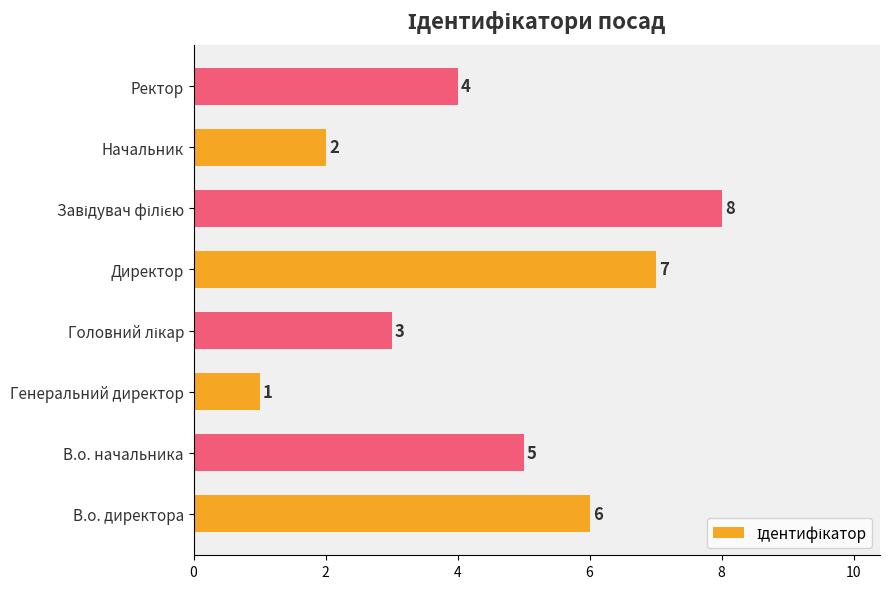

The value at Начальник is 1. True or false?

False